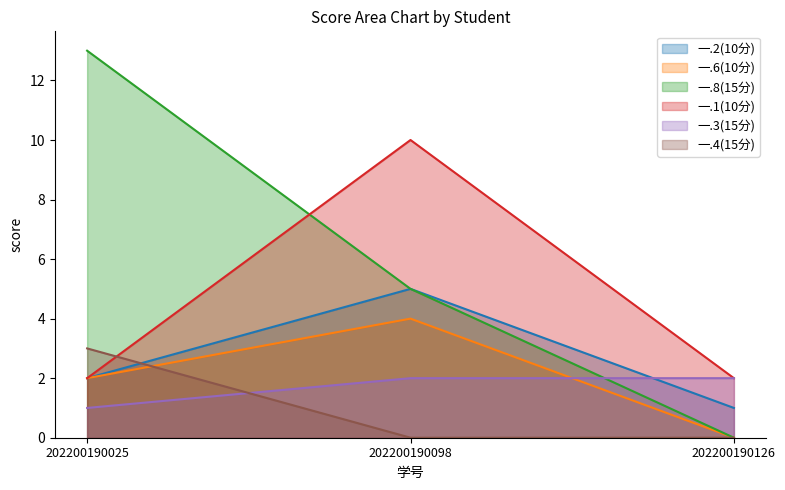

At which label does 一.3(15分) reach its minimum?

202200190025